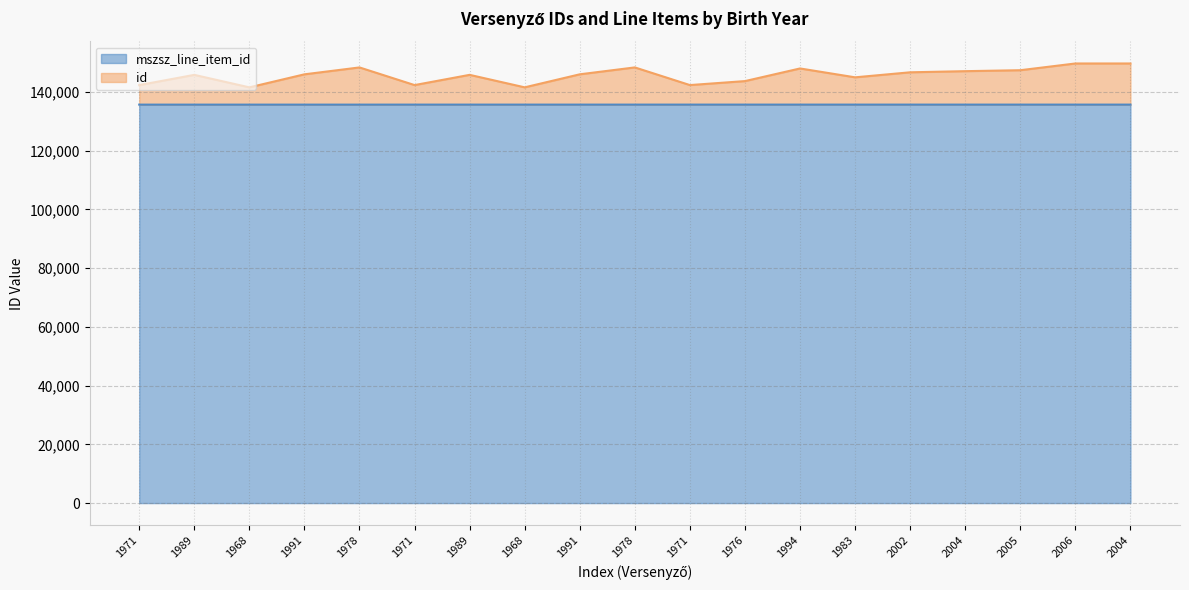

What are all the series names shown in the legend?

mszsz_line_item_id, id